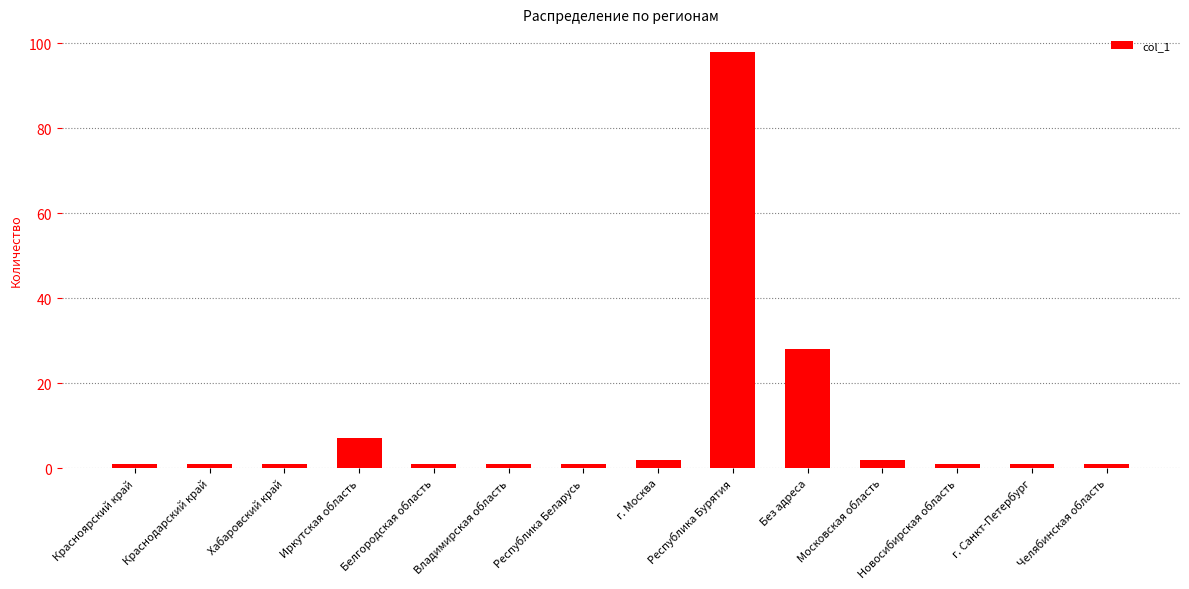

Reading left to right, extract all data points from this chart.

Красноярский край=1	Краснодарский край=1	Хабаровский край=1	Иркутская область=7	Белгородская область=1	Владимирская область=1	Республика Беларусь=1	г. Москва=2	Республика Бурятия=98	Без адреса=28	Московская область=2	Новосибирская область=1	г. Санкт-Петербург=1	Челябинская область=1